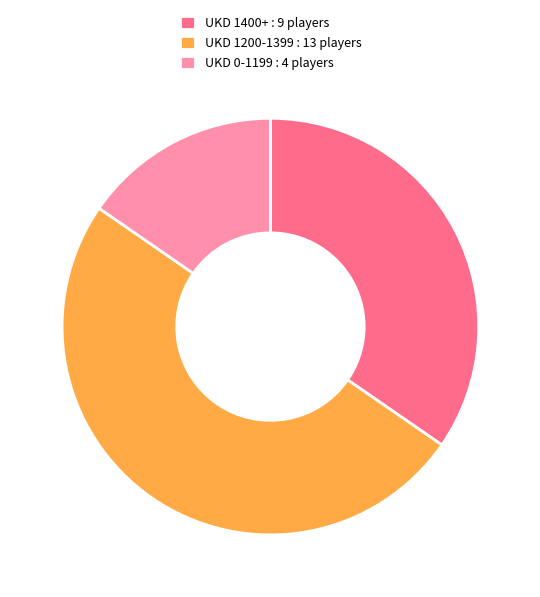

Between UKD 0-1199 : 4 players and UKD 1400+ : 9 players, which is larger?

UKD 1400+ : 9 players